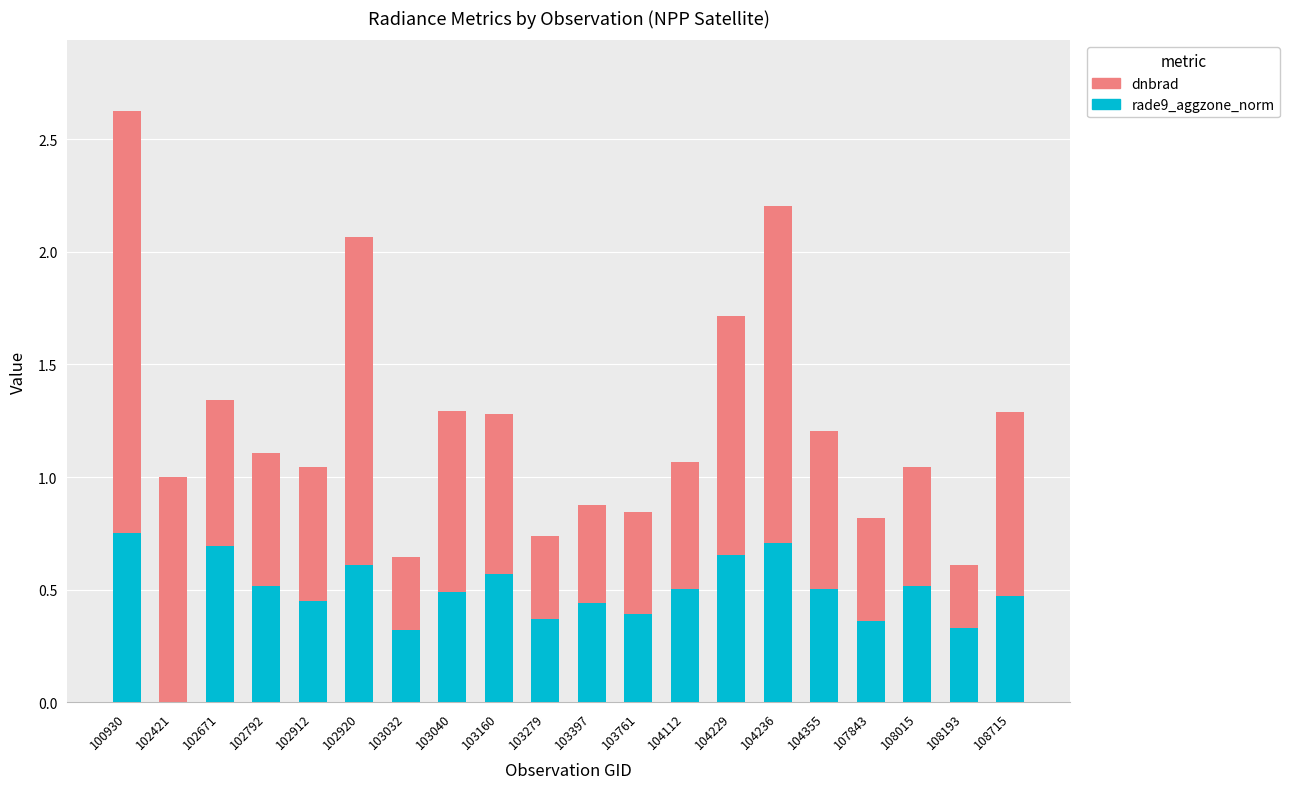

True or false: rade9_aggzone_norm has a value of 0.4 at 103397.

True